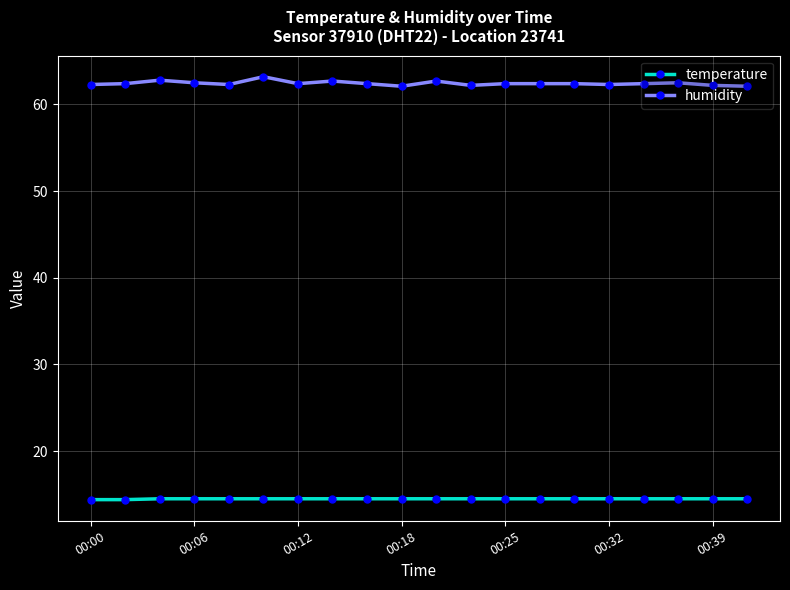

True or false: temperature and humidity cross at least once.

False